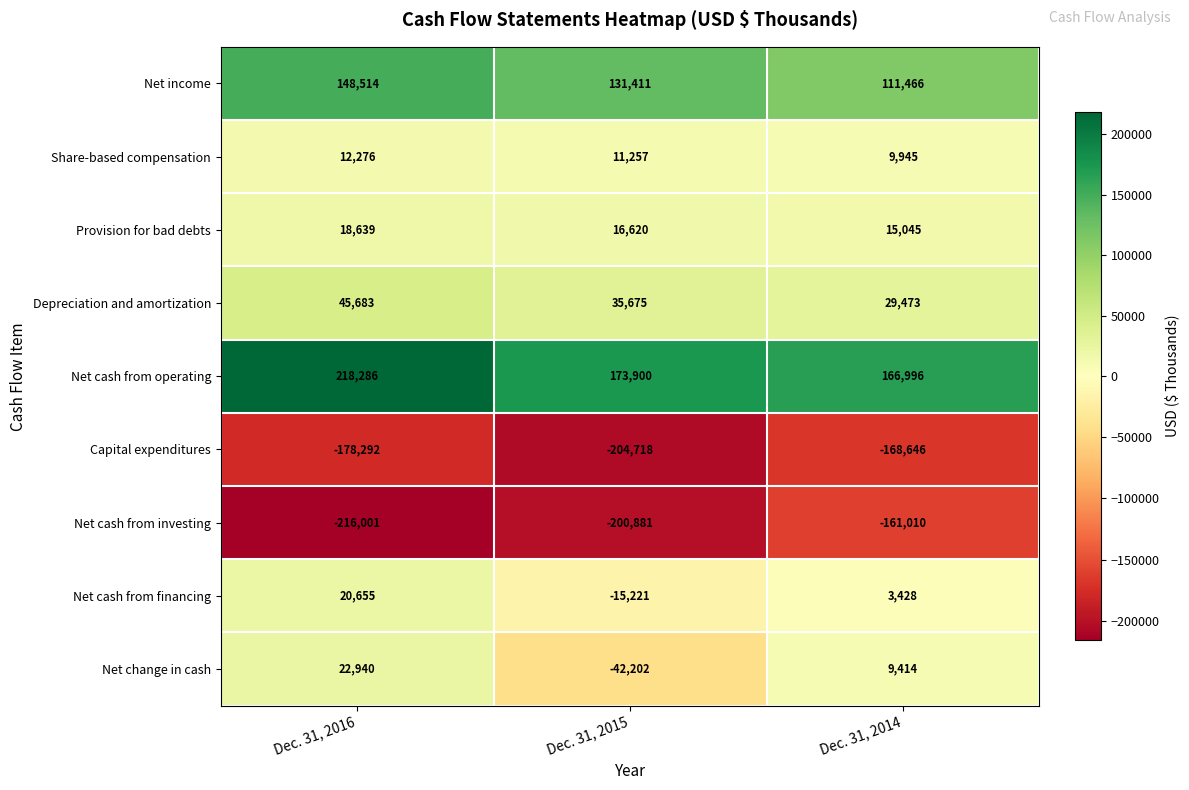

Where is Provision for bad debts nearest to the value 16842?

Dec. 31, 2015